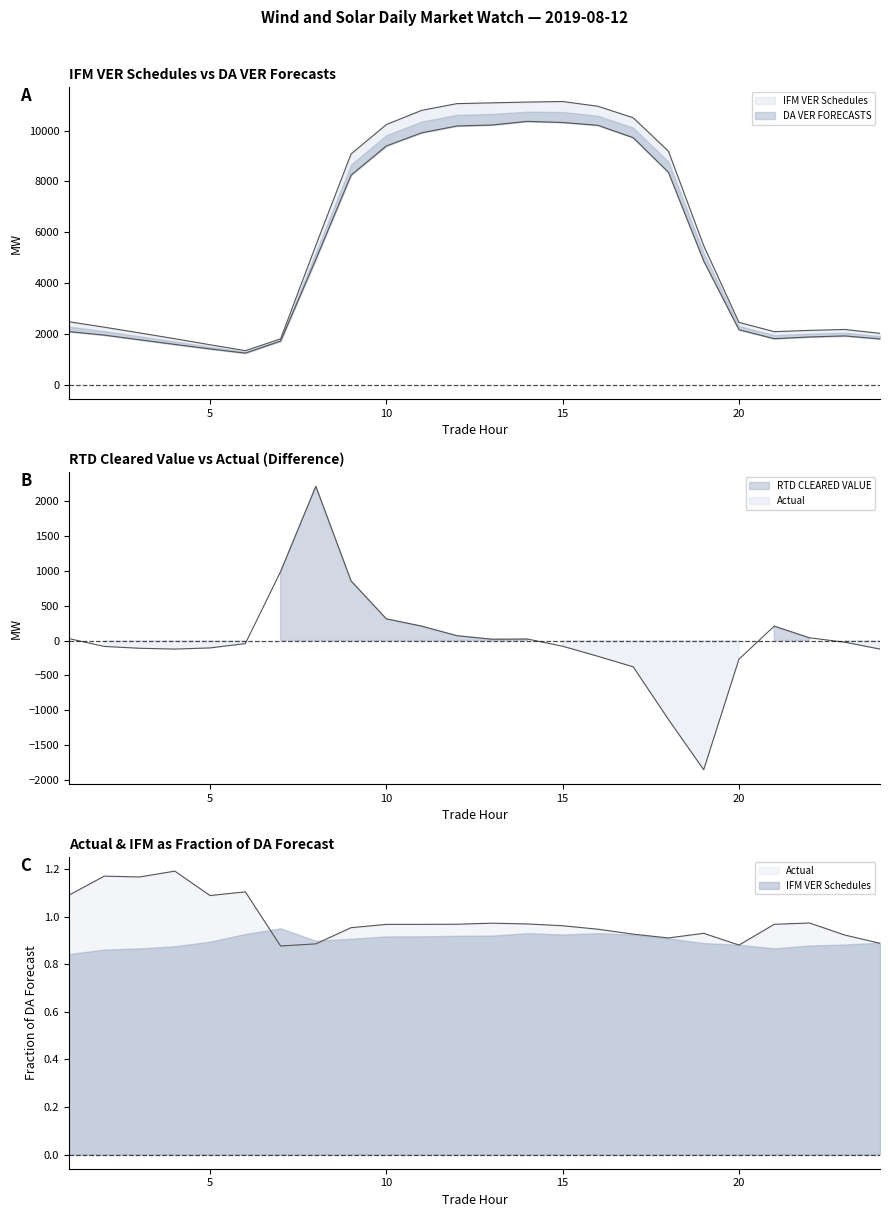

Which series has the largest total across all categories?

DA VER FORECASTS